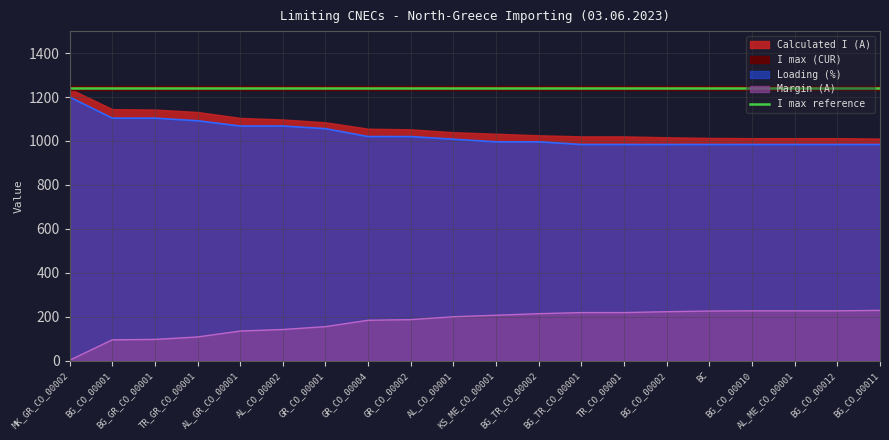

Which series has the widest spread of values?

Calculated I (A)